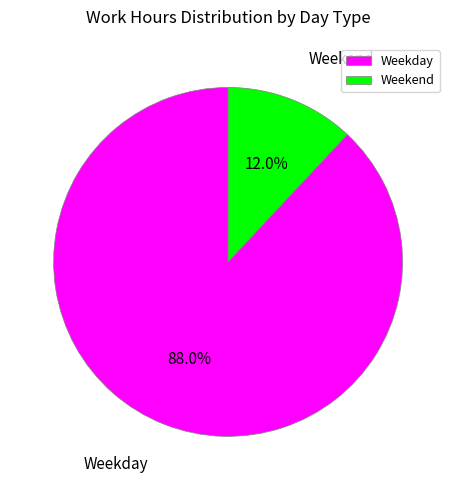

Which category has the biggest portion of the pie?

Weekday